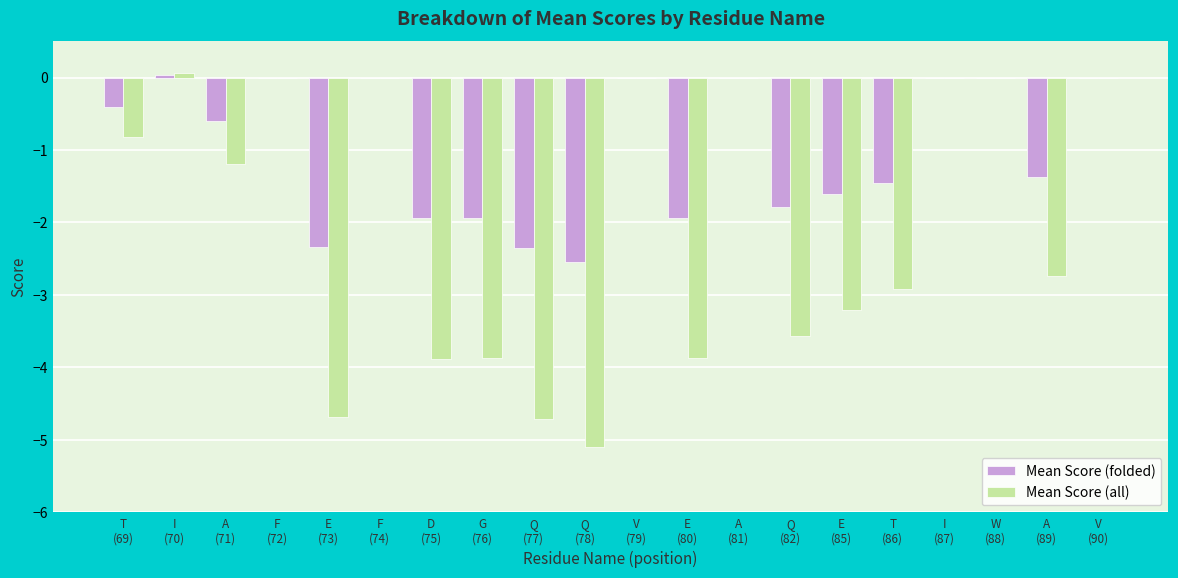

Which series has the largest total across all categories?

Mean Score (folded)